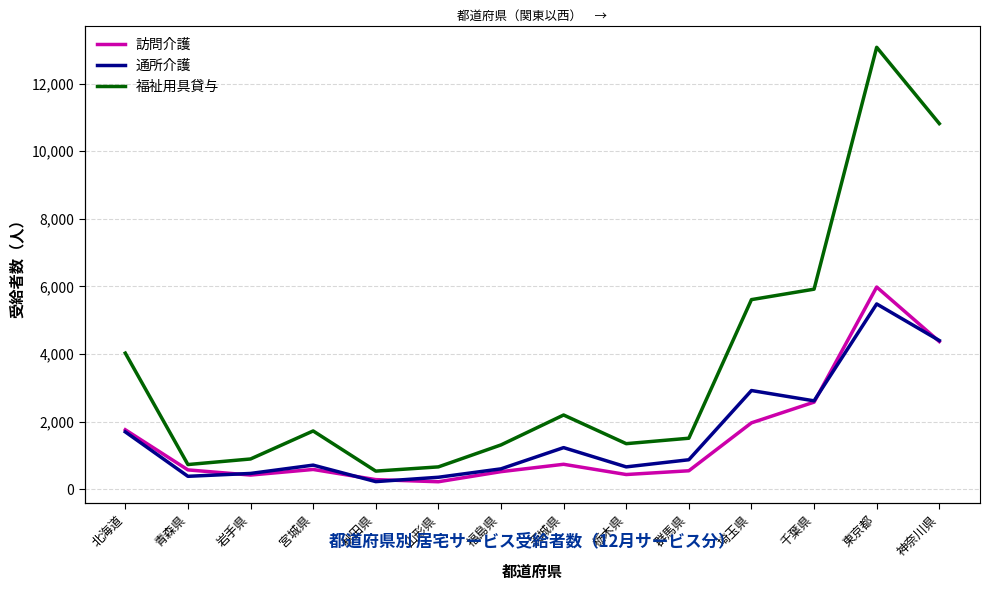

Which series changed the most between 山形県 and 千葉県?

福祉用具貸与